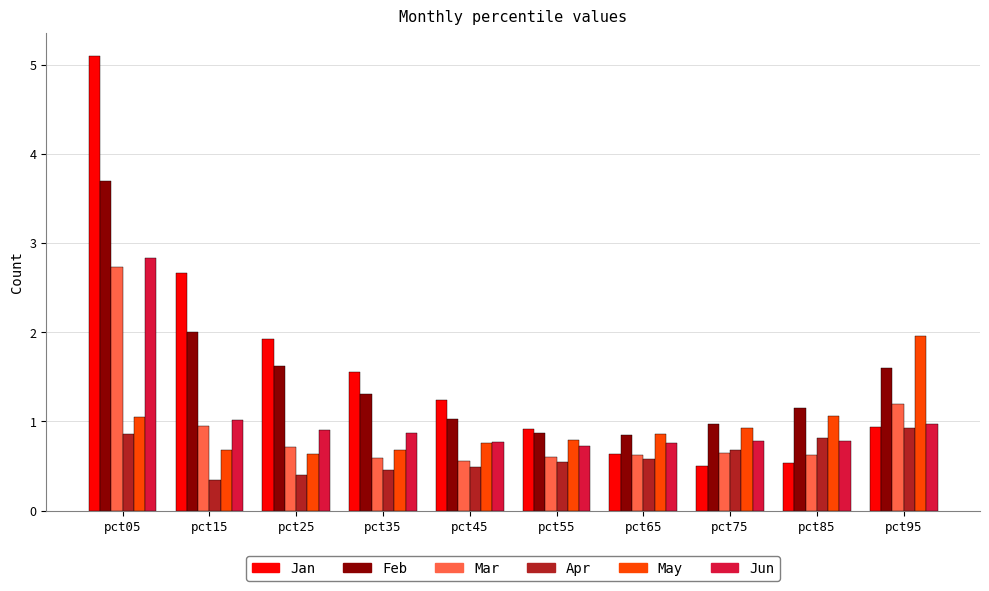

How many series are shown in this chart?

6